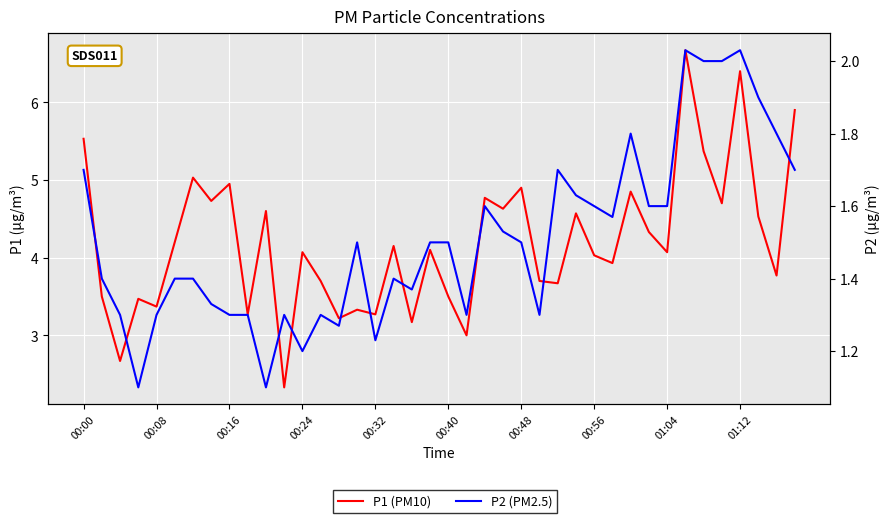

Between 13 and 10, which is larger?

10